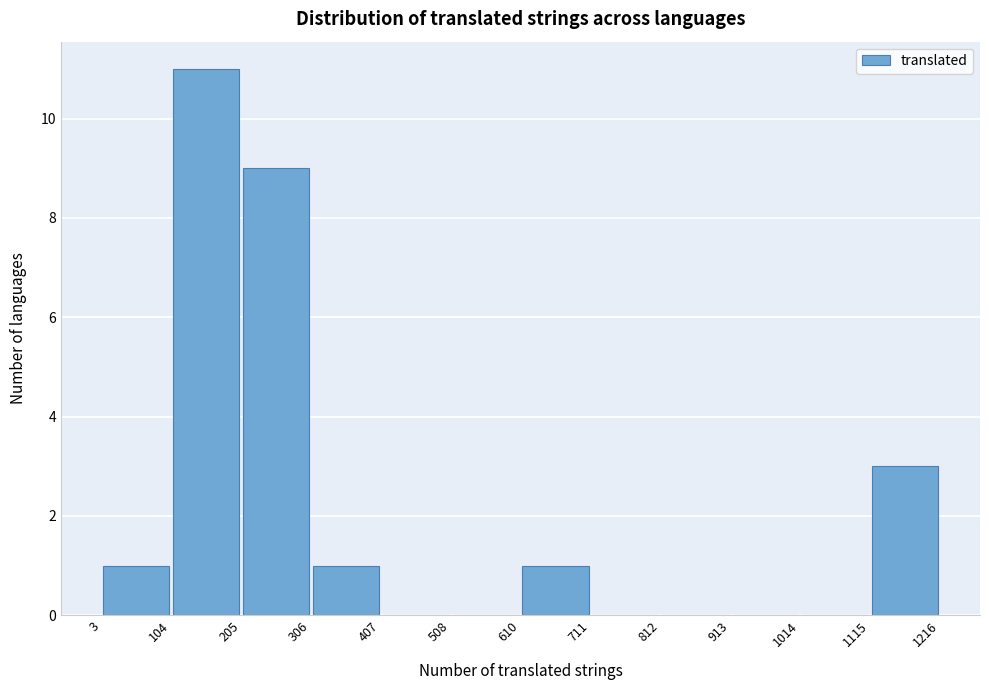

Reading left to right, list every bar in this chart as the range it spans on the x-axis followed by its height. The values are not printed on the chart, so give them approximately, as read against the axis.

3 to 104: 1
104 to 205: 11
205 to 306: 9
306 to 407: 1
407 to 508: 0
508 to 610: 0
610 to 711: 1
711 to 812: 0
812 to 913: 0
913 to 1014: 0
1014 to 1115: 0
1115 to 1216: 3